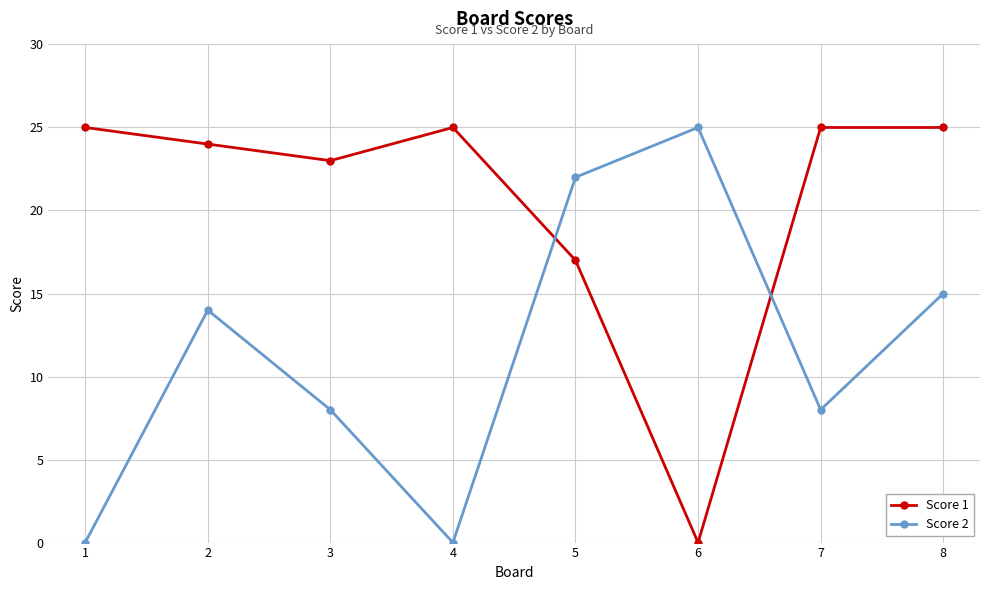

Is this an area chart (filled region under the line)?

No